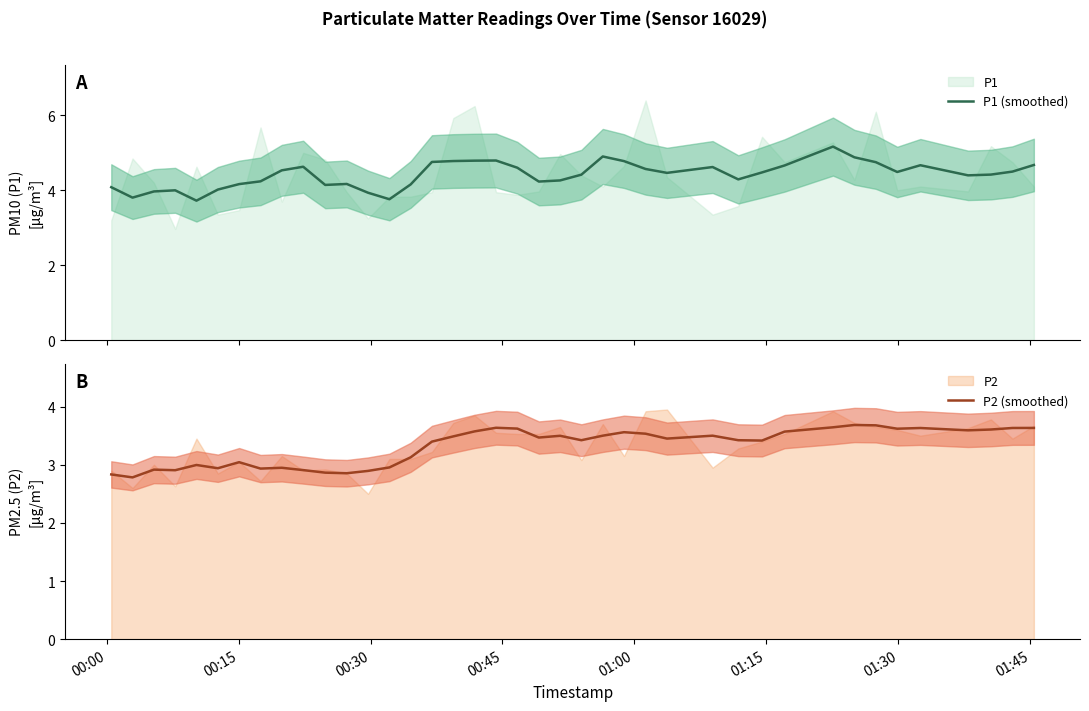

Does the chart display data point markers on the line(s)?

No